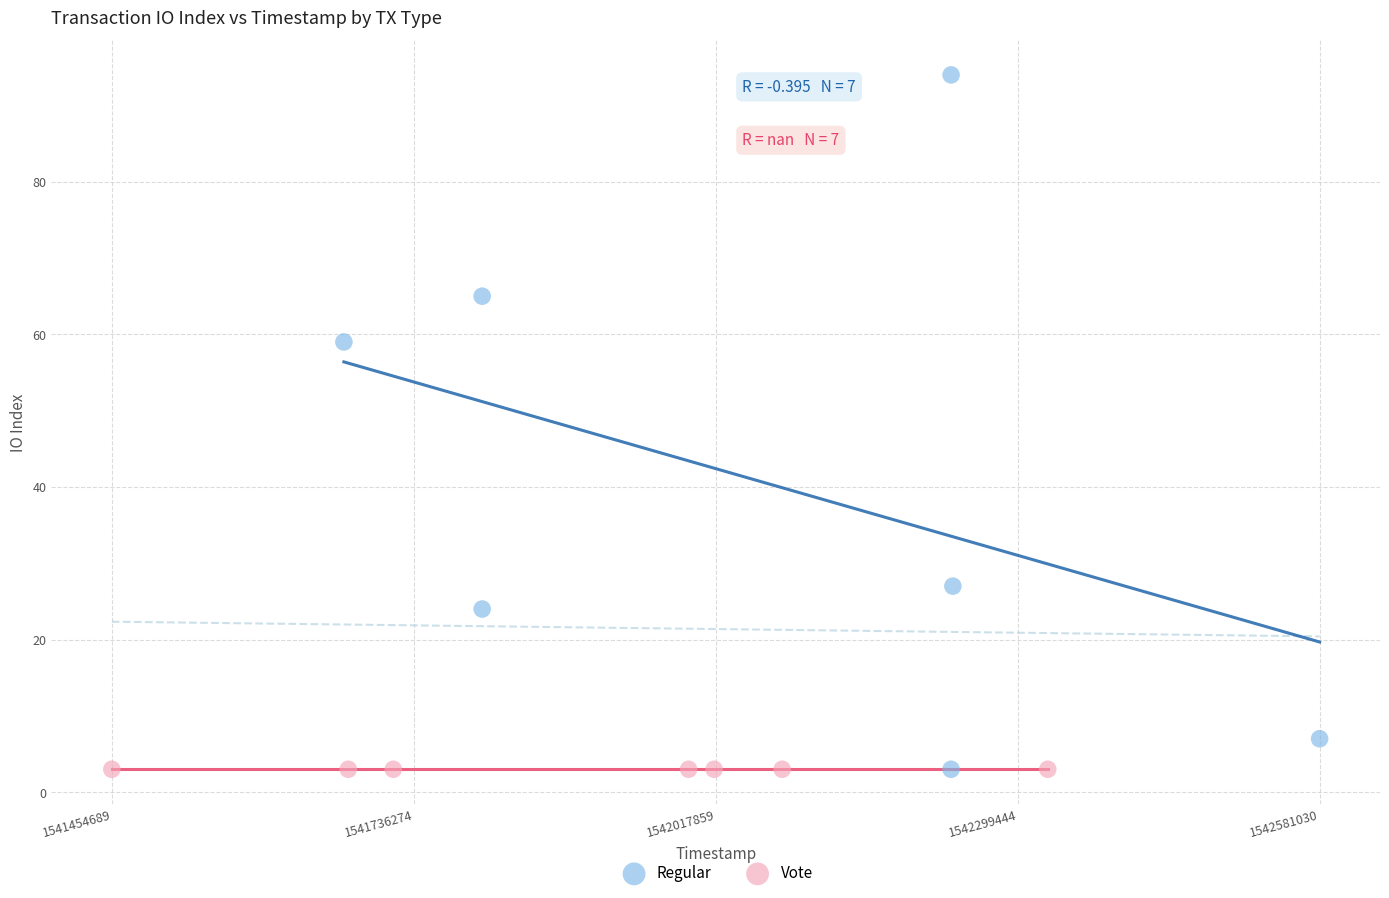

Which series reaches the maximum Y coordinate?

Regular